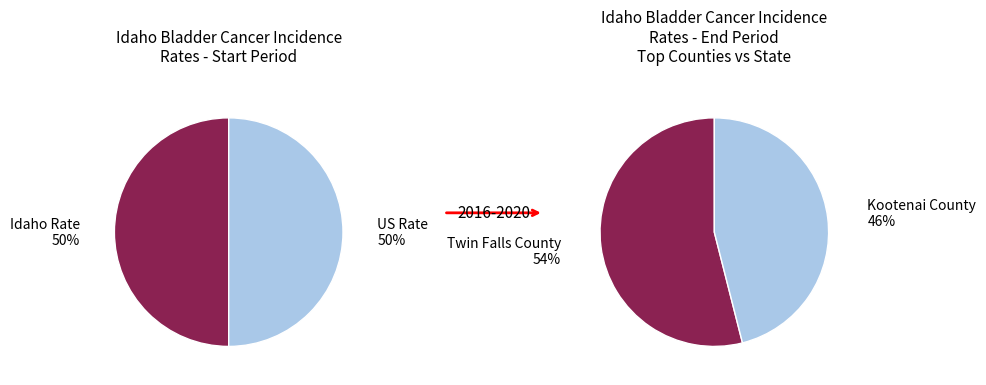

The 0 slice represents 41% of the pie. True or false?

False